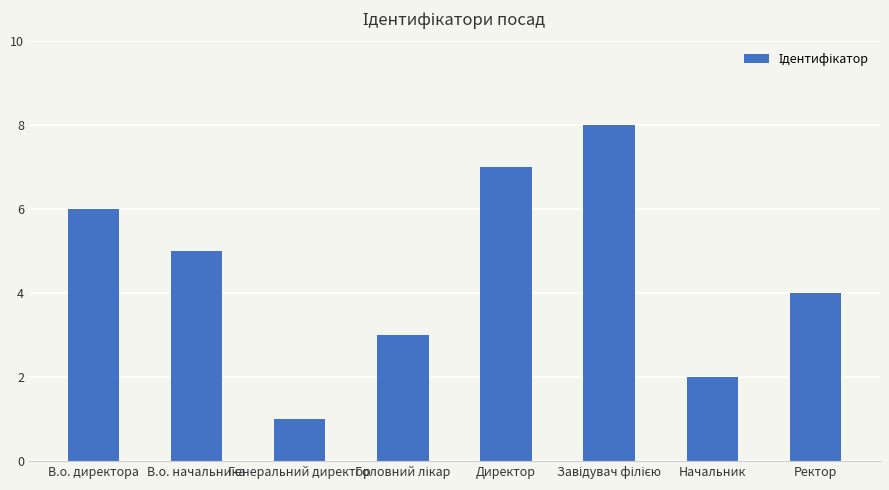

What is the label of the 8th bar from the left?

Ректор